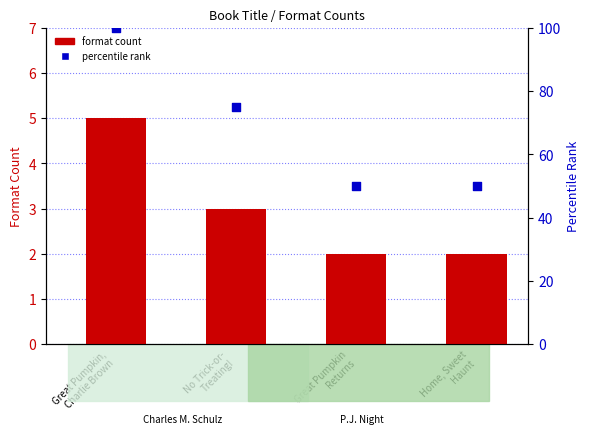

Which series has the largest Y range (max minus min)?

percentile rank